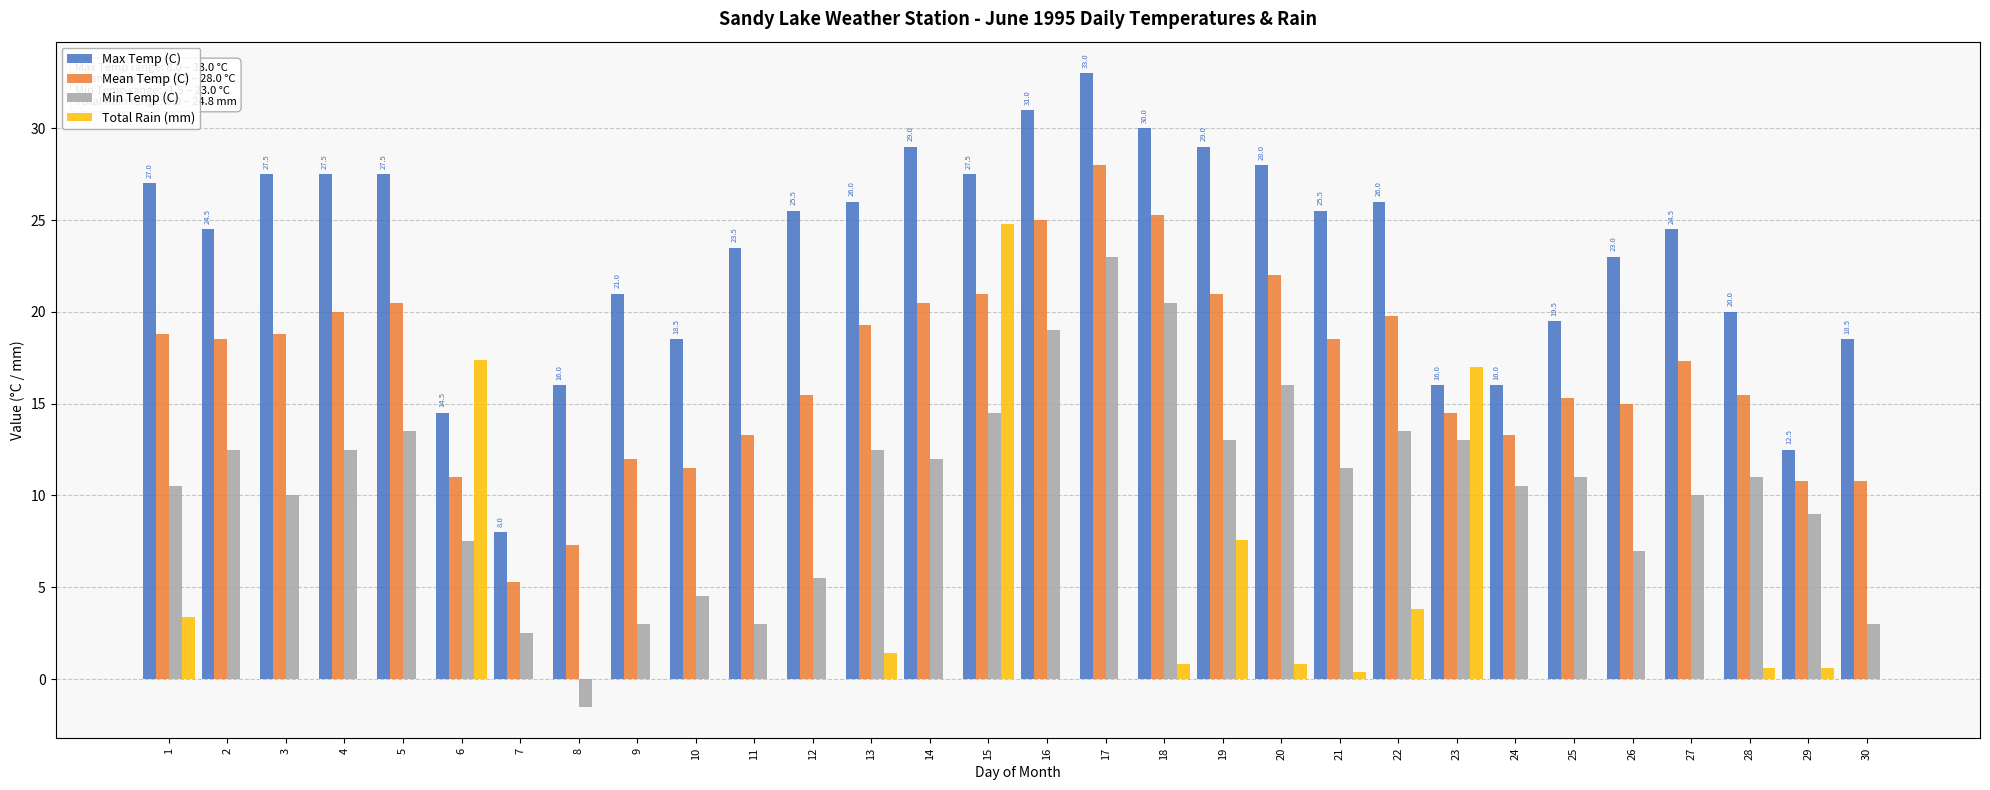

The Total Rain (mm) series shows 0.0 at 11. True or false?

True